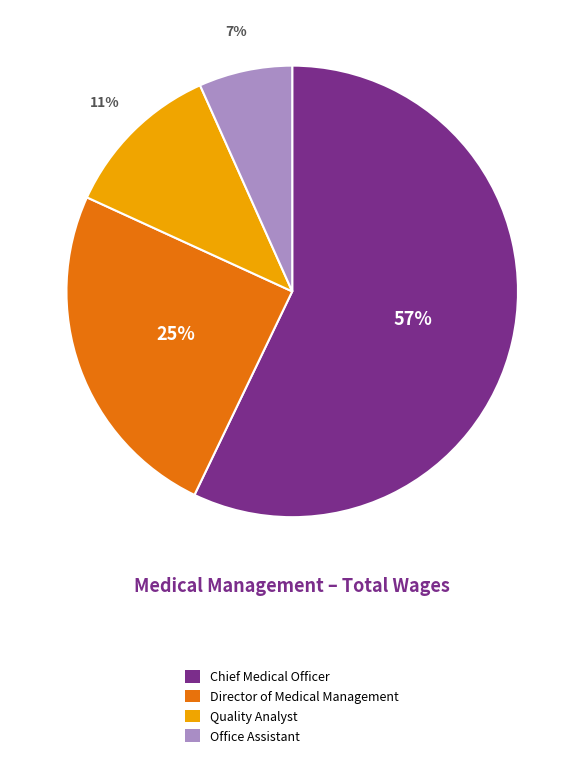

How many slices are in this pie chart?

4